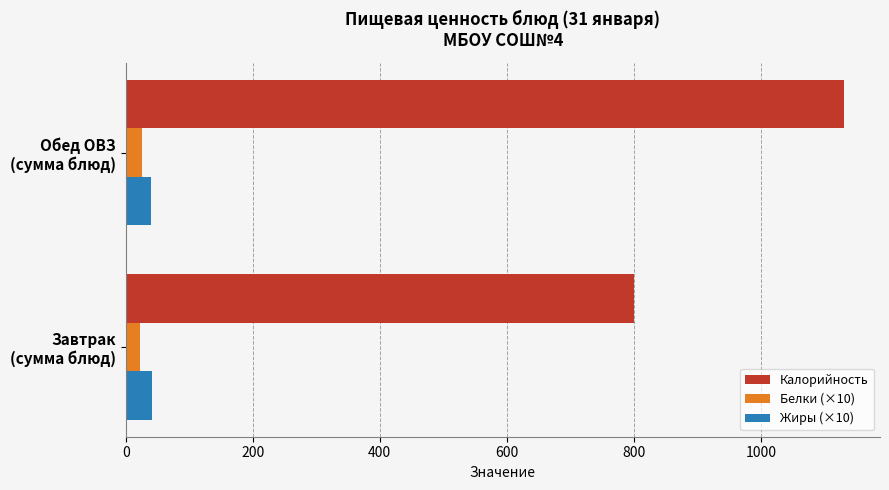

What are all the series names shown in the legend?

Калорийность, Белки (×10), Жиры (×10)